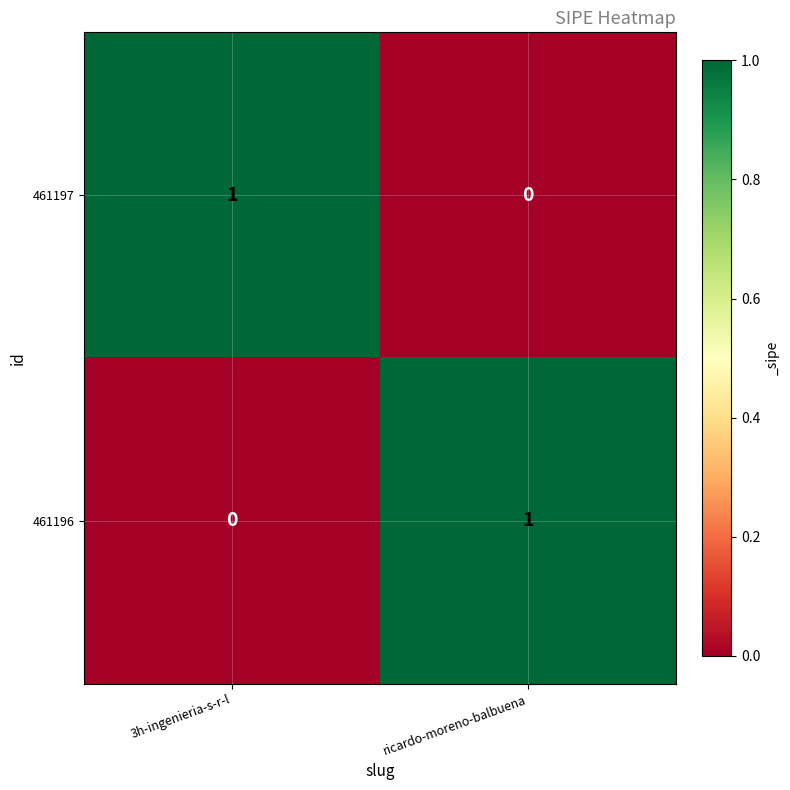

How many data points does each series have?

2